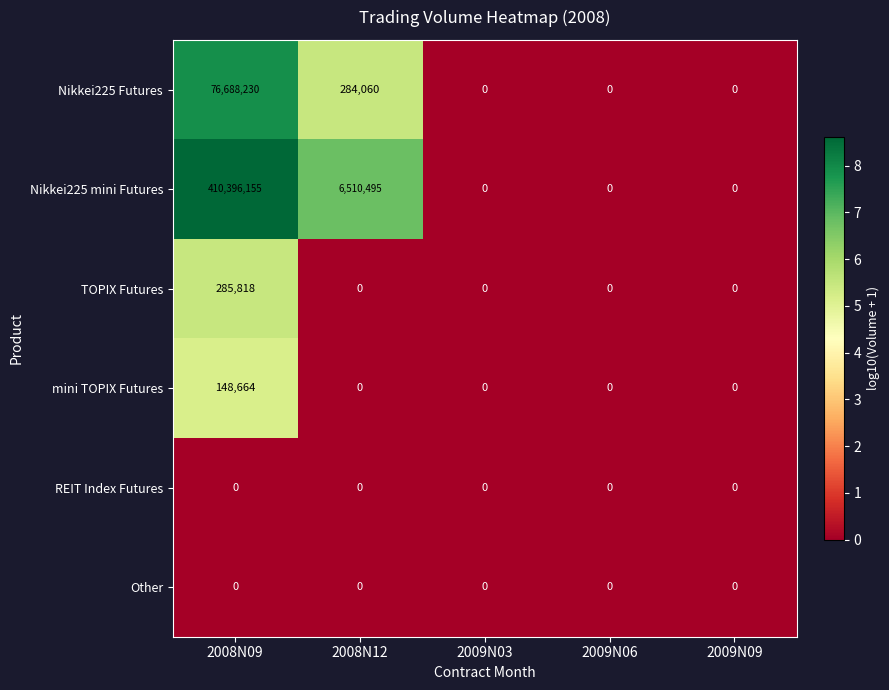

What is the difference between the maximum and minimum values in the Nikkei225 Futures series?

76688230